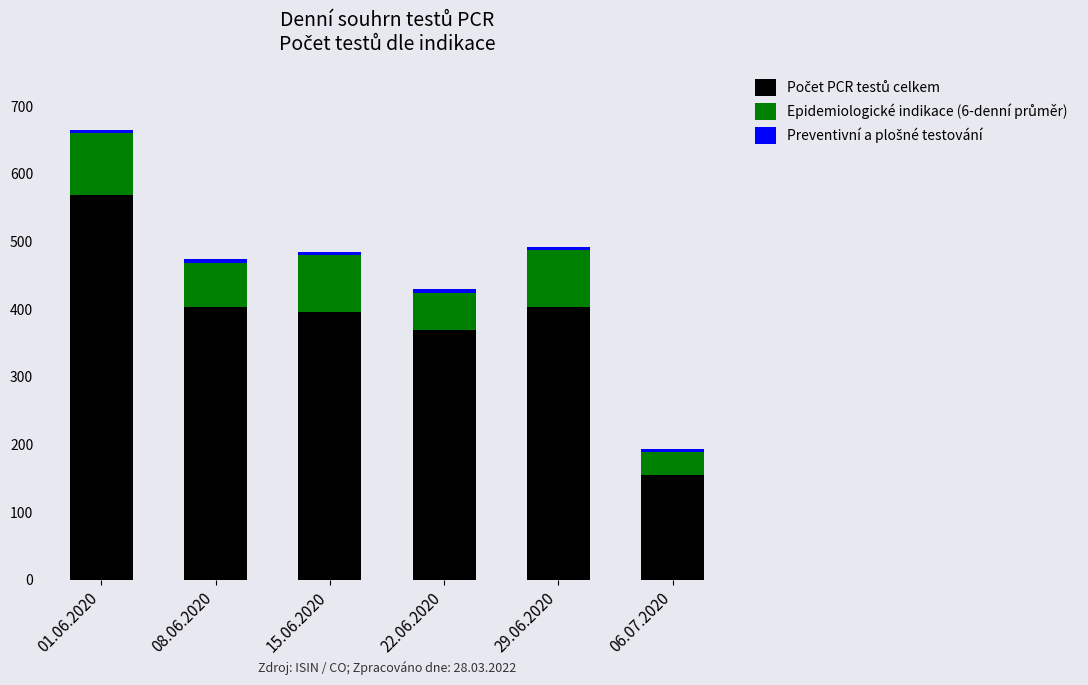

How many distinct data groups are displayed?

3